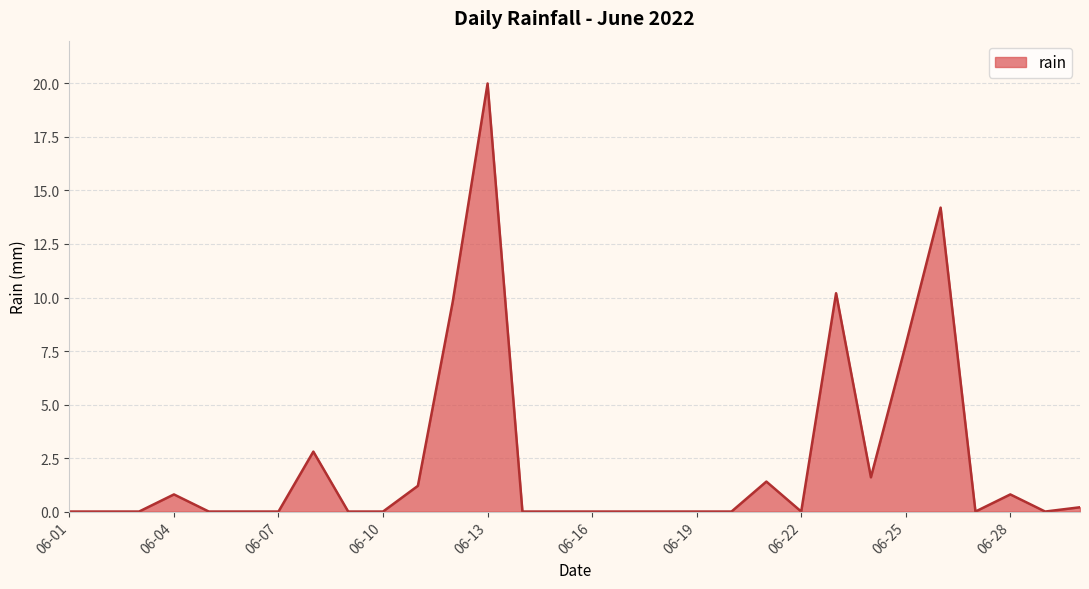

What is the difference between the maximum and minimum values?

20.0